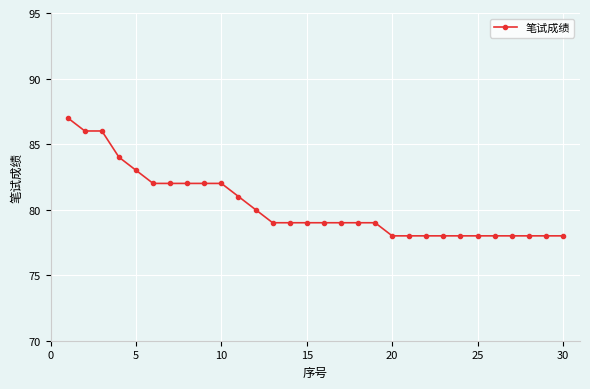

What is the value of the 15th point from the left?

79